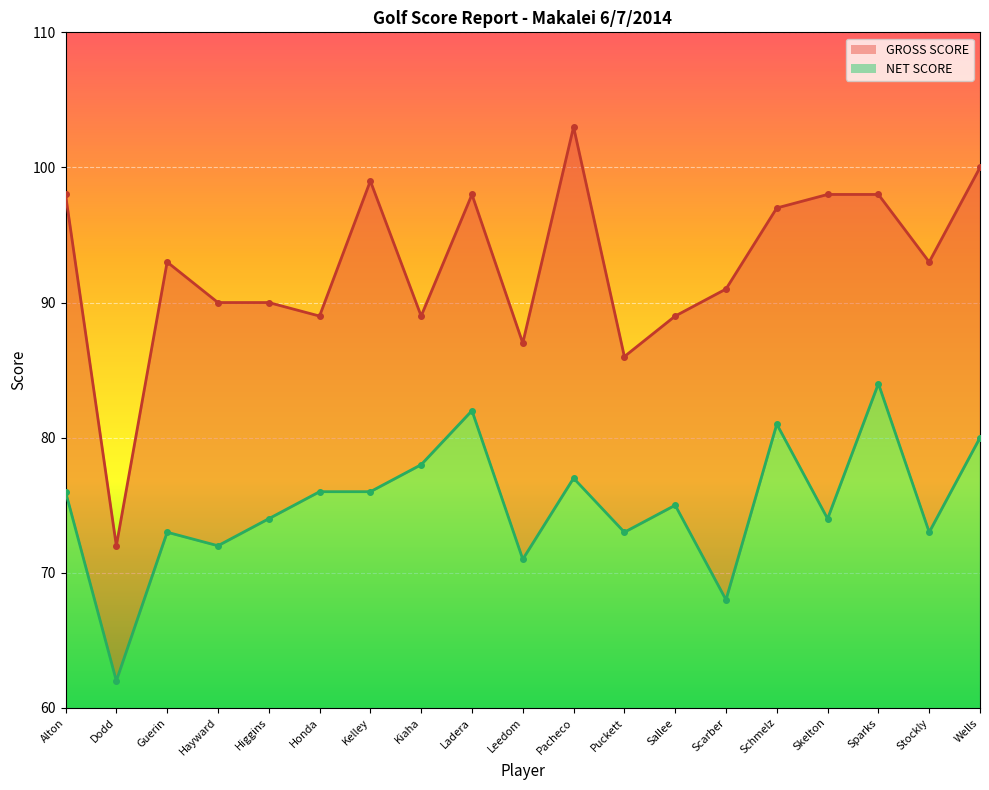

At which category is the sum across all series the highest?

Sparks